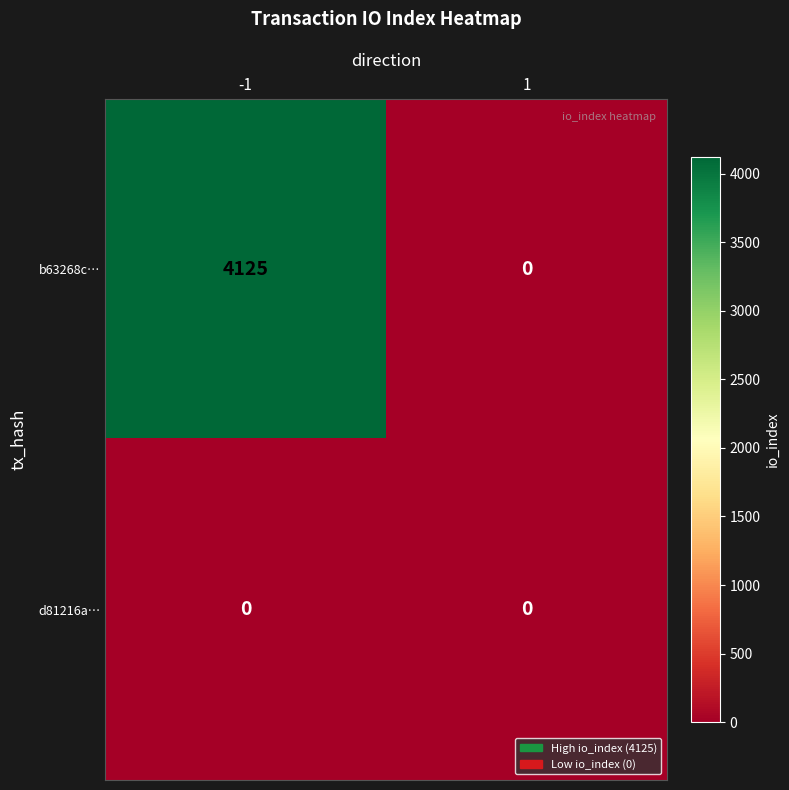

Reading left to right, what are all the values shown in this chart?

b63268c…: 4125	0
d81216a…: 0	0